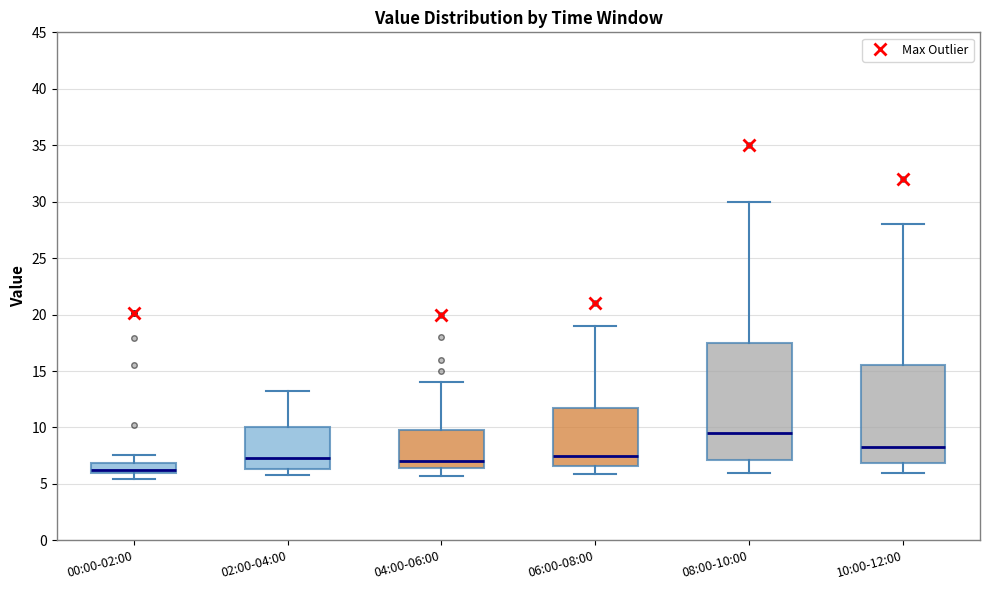

Reading left to right, read every box against the y-axis: the position of its median line, the range the box covers, and the ends of its whiskers. The values are not printed on the chart, so give them approximately, as read against the axis.

00:00-02:00: median 6.0 (just above the box's lower edge), box 6.0 to 7.0, whiskers 5.5 to 7.5
02:00-04:00: median 7.5, box 6.5 to 10.0, whiskers 6.0 to 13.0
04:00-06:00: median 7.0, box 6.5 to 10.0, whiskers 5.5 to 14.0
06:00-08:00: median 7.5, box 6.5 to 12.0, whiskers 6.0 to 19.0
08:00-10:00: median 9.5, box 7.0 to 17.5, whiskers 6.0 to 30.0
10:00-12:00: median 8.5, box 7.0 to 15.5, whiskers 6.0 to 28.0